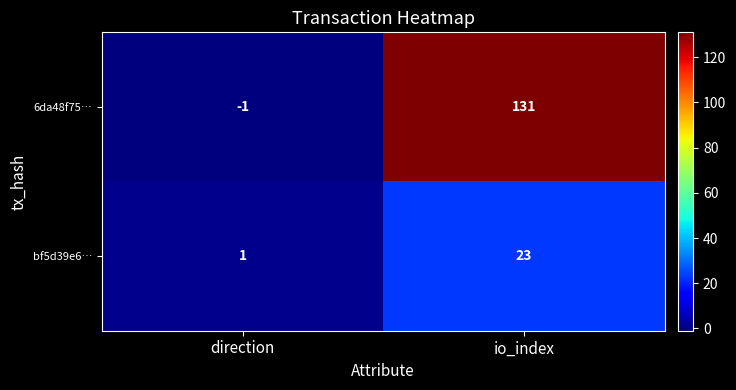

Which series has the largest total across all categories?

6da48f75…